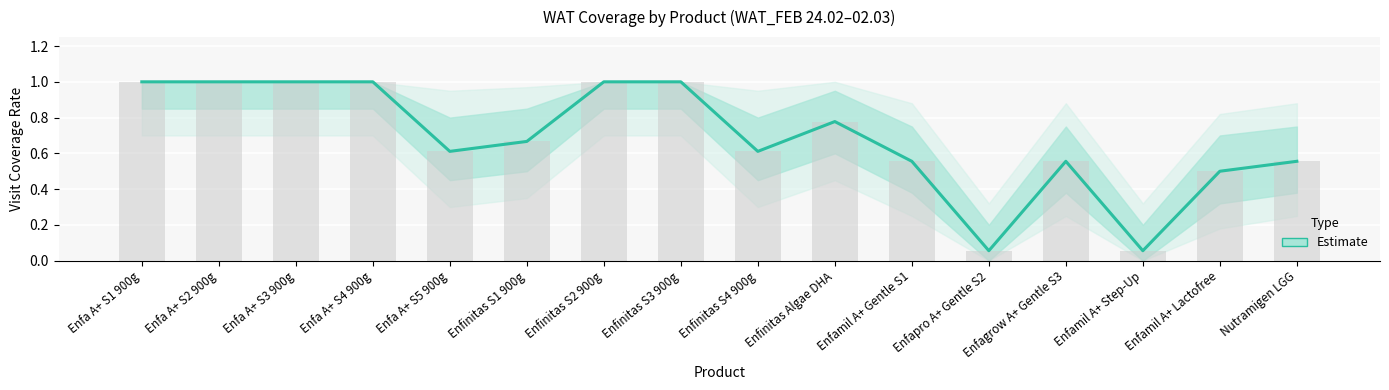

Count the number of data series in this chart.

1